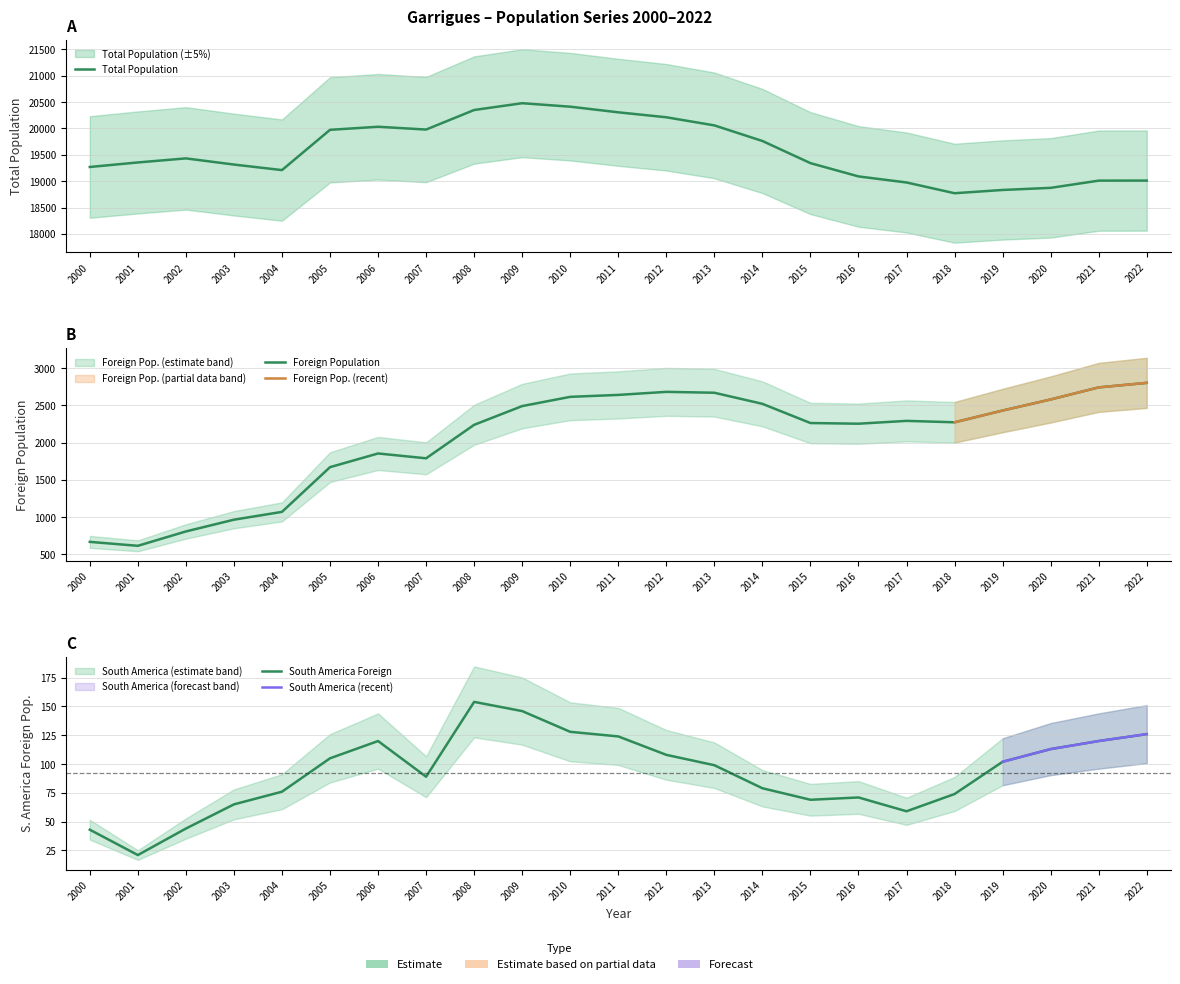

The South America Foreign series shows 51 at 2004. True or false?

False